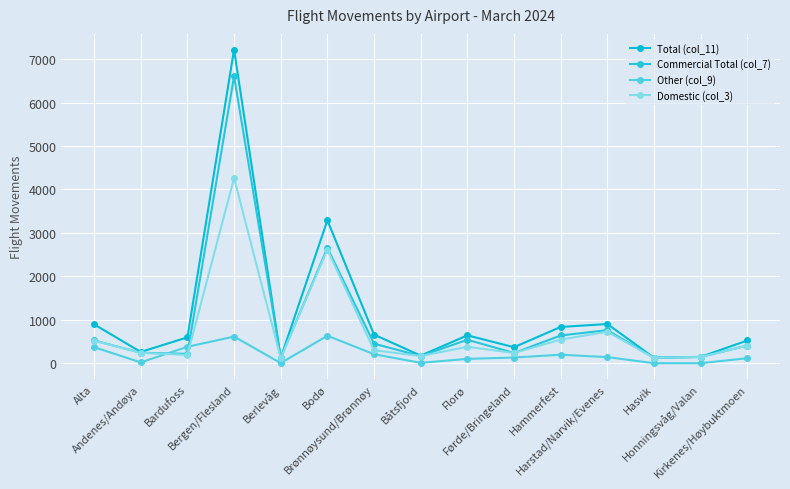

How many distinct data groups are displayed?

4